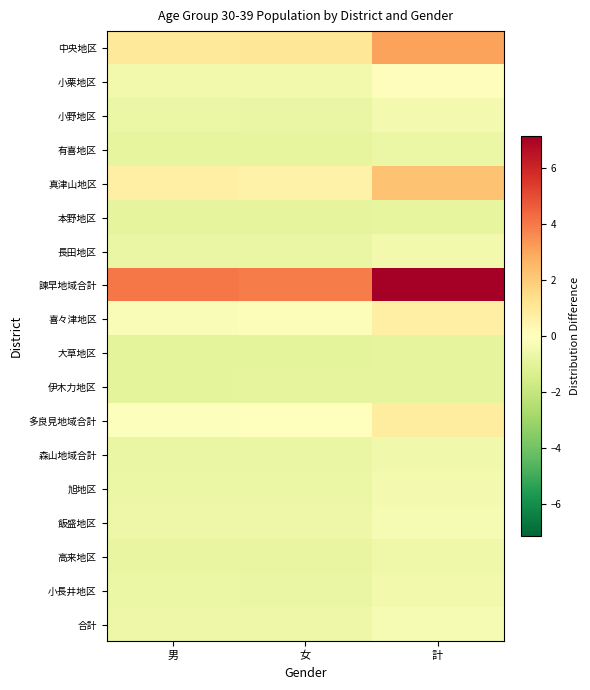

Which series has the largest total across all categories?

諫早地域合計